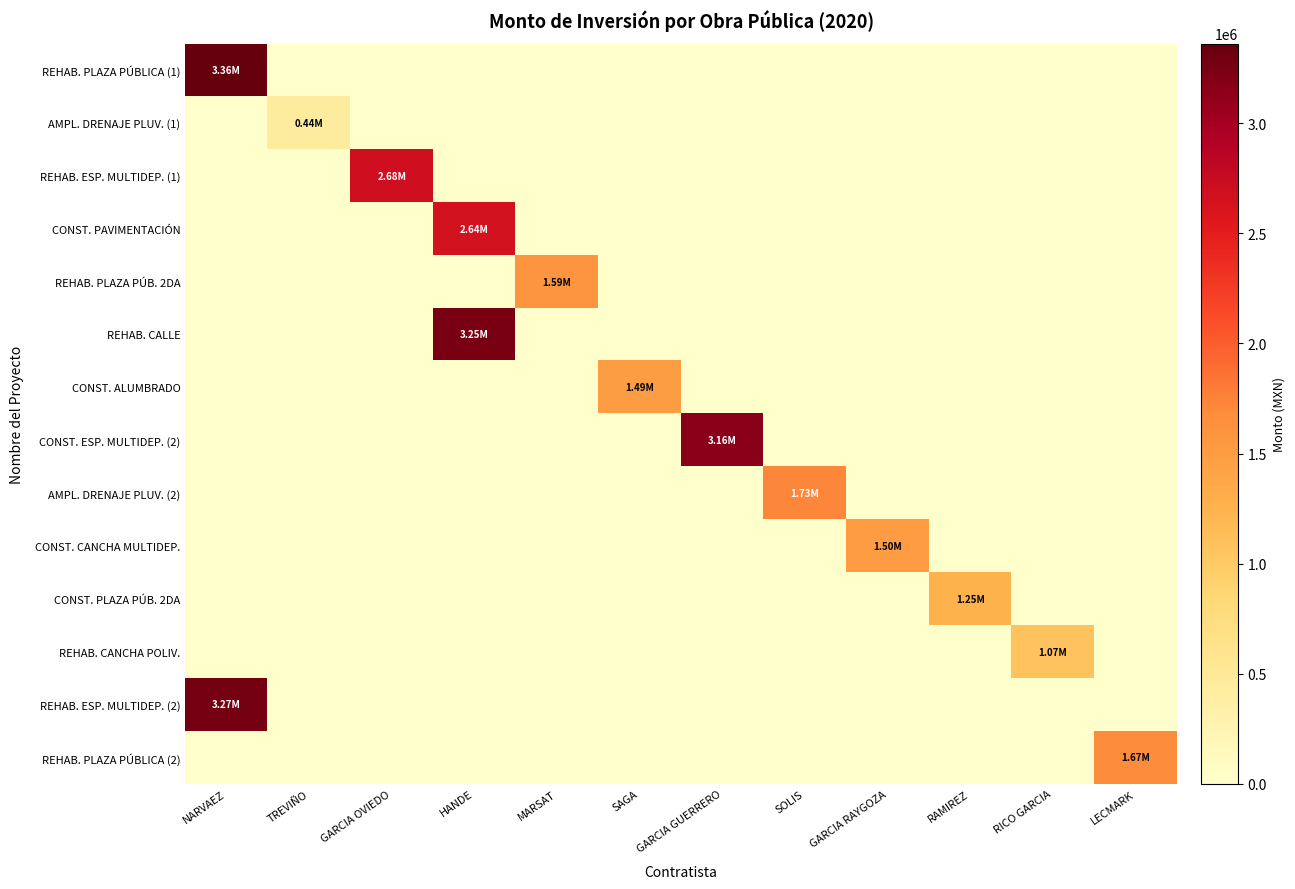

List the series in order of their peak value, highest first.

REHAB. PLAZA PÚBLICA (1), REHAB. ESP. MULTIDEP. (2), REHAB. CALLE, CONST. ESP. MULTIDEP. (2), REHAB. ESP. MULTIDEP. (1), CONST. PAVIMENTACIÓN, AMPL. DRENAJE PLUV. (2), REHAB. PLAZA PÚBLICA (2), REHAB. PLAZA PÚB. 2DA, CONST. CANCHA MULTIDEP., CONST. ALUMBRADO, CONST. PLAZA PÚB. 2DA, REHAB. CANCHA POLIV., AMPL. DRENAJE PLUV. (1)